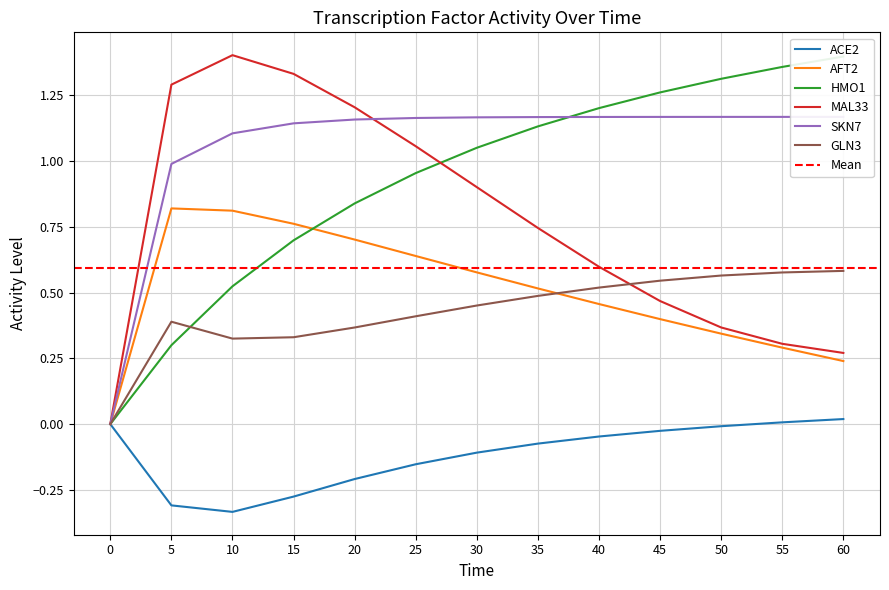

How many data points in ACE2 are above 0?

2